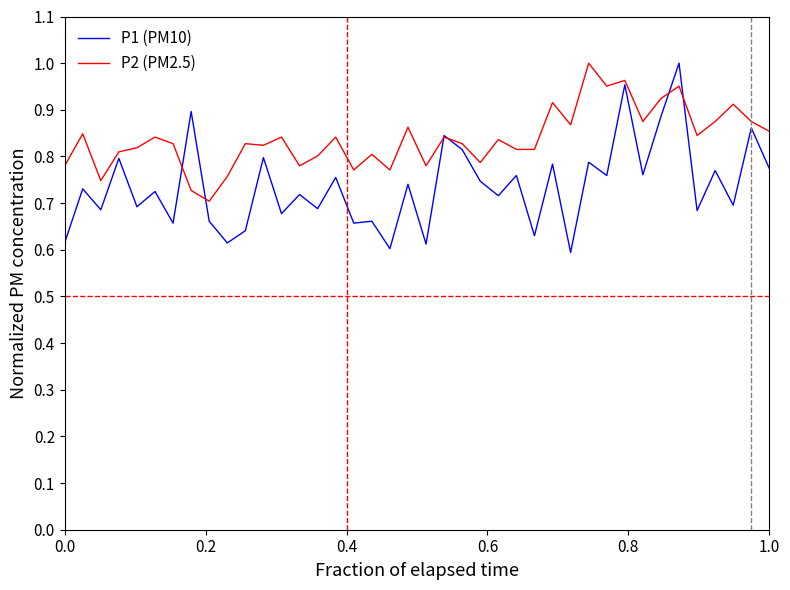

In P1 (PM10), how many points are higher than both neighbors (excluding endpoints)?

17